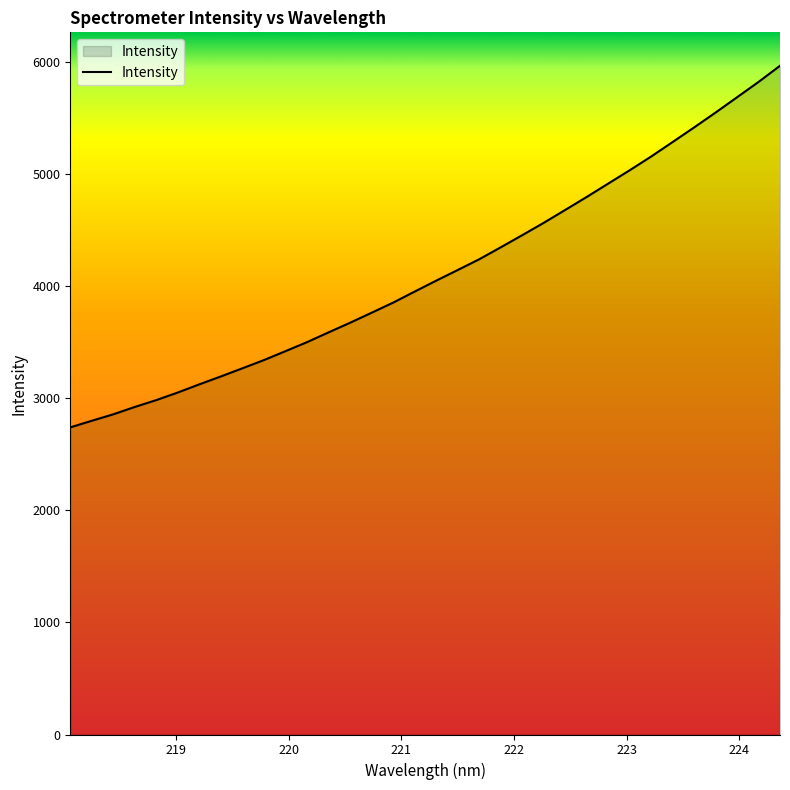

What is the smallest value displayed?

2738.8